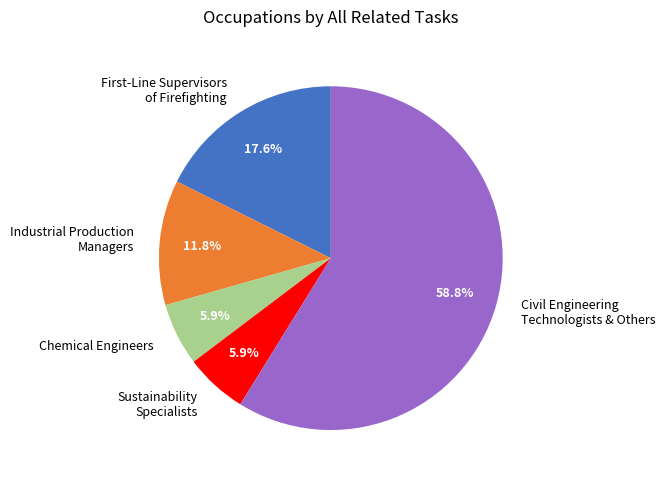

To the nearest percent, what is the difference between the largest and smallest slice percentages?

53%